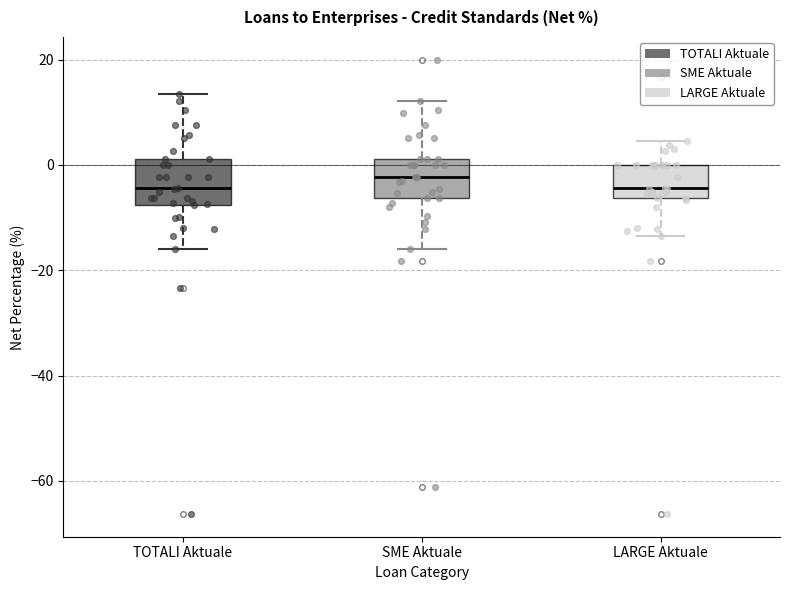

Reading left to right, transcribe this box plot: for each box, give where its median line is, the range the box spans, and where its two whiskers end, as read against the y-axis. The values are not printed on the chart, so give them approximately, as read against the axis.

TOTALI Aktuale: median -4, box -8 to 2, whiskers -16 to 14
SME Aktuale: median -2, box -6 to 2, whiskers -16 to 12
LARGE Aktuale: median -4, box -6 to 0, whiskers -14 to 4